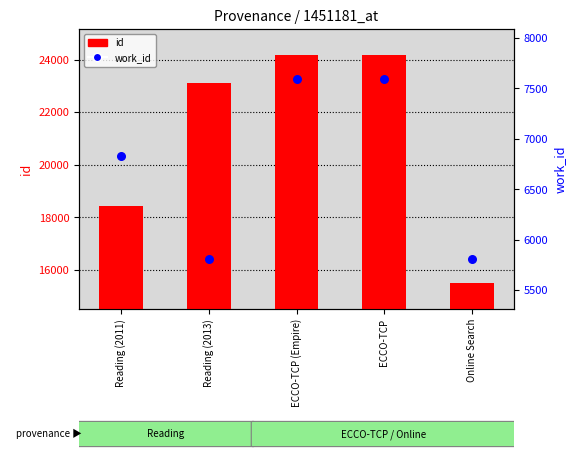

Which series has the largest Y range (max minus min)?

id